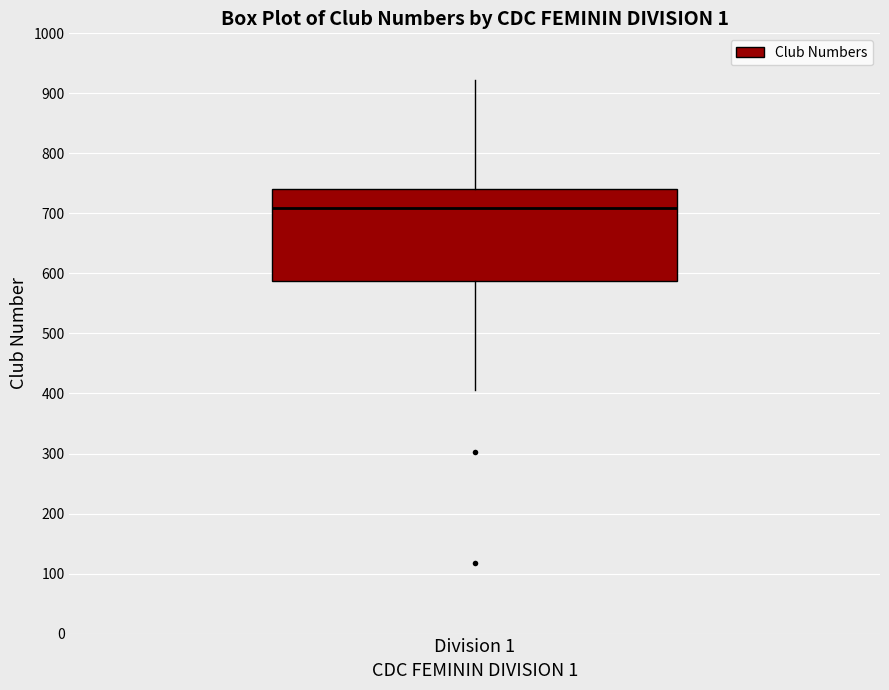

Read this box plot against the y-axis: the position of the median line, the range covered by the box, and the ends of both whiskers. The values are not printed on the chart, so give them approximately, as read against the axis.

median 710, box 590 to 740, whiskers 410 to 920